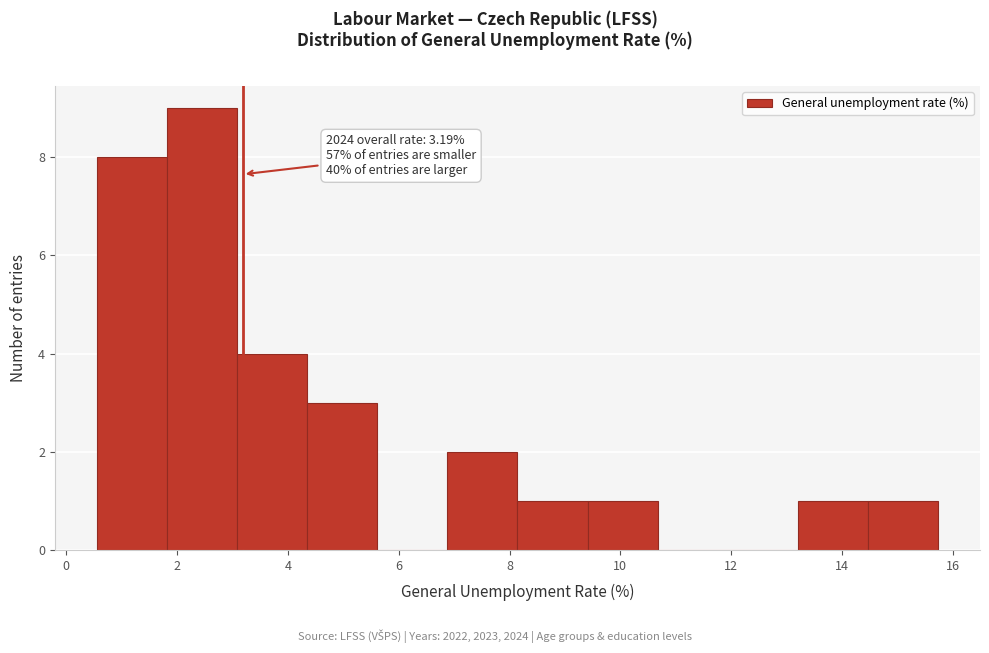

Over which range of the x-axis is the bar tallest?

1.8 to 3.0